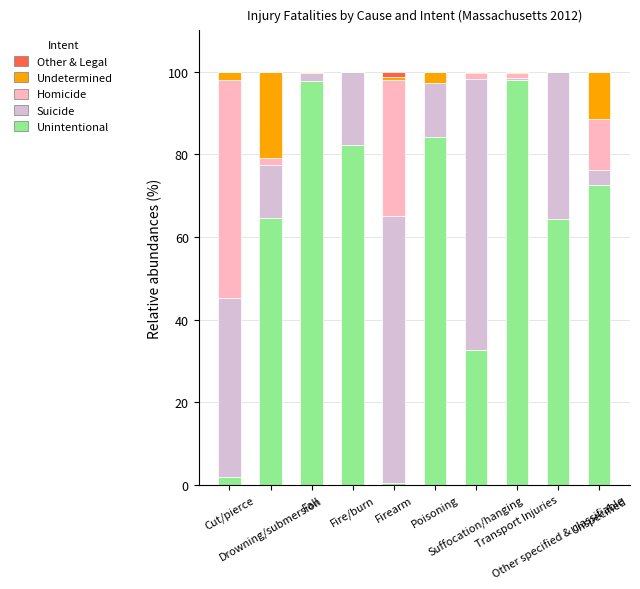

What are all the series names shown in the legend?

Other & Legal, Undetermined, Homicide, Suicide, Unintentional